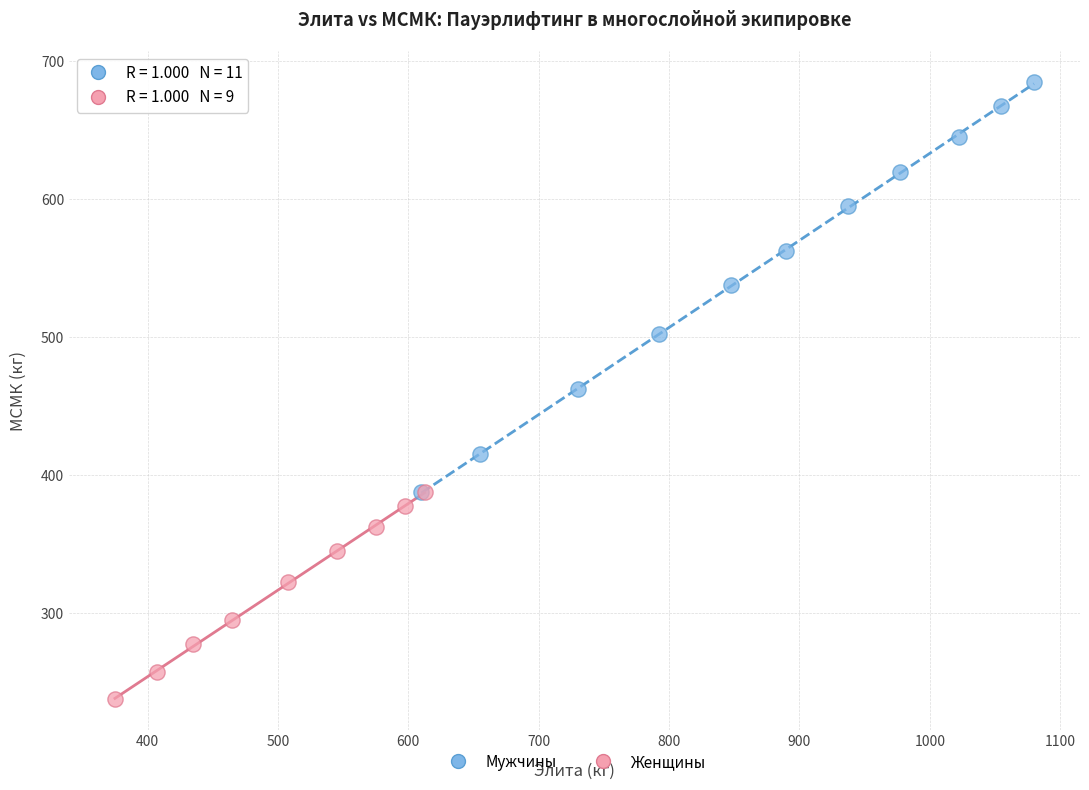

Which series reaches the maximum Y coordinate?

Мужчины